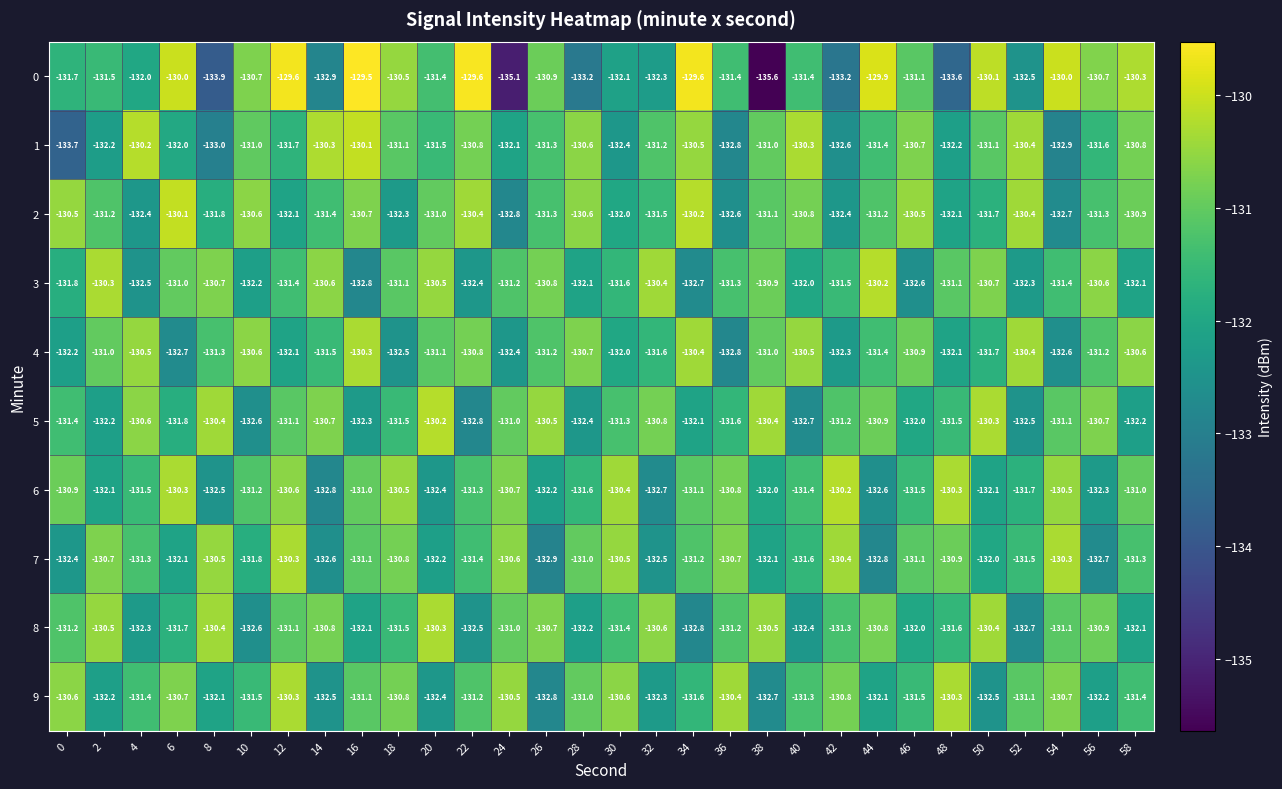

At which label does 1 first exceed -131?

4